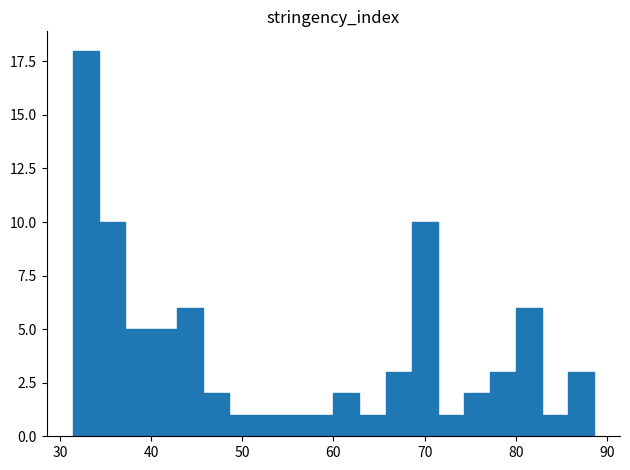

Read against the x-axis, roughly where is the centre of the tallest bar?

33